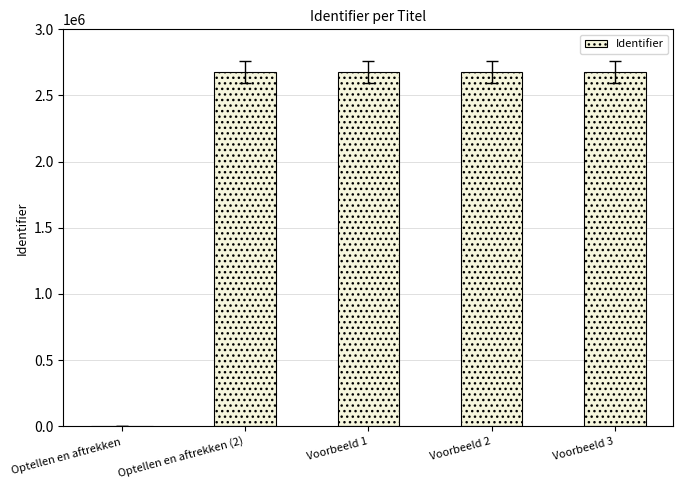

What is the sum of the values at Optellen en aftrekken (2) and Voorbeeld 3?

5354211